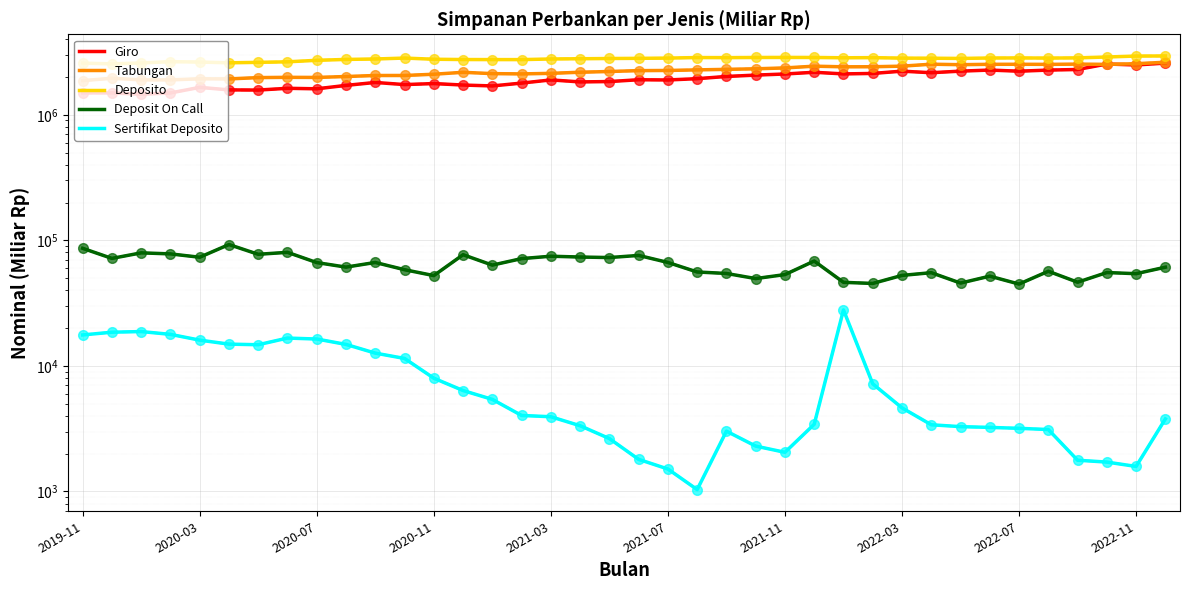

Read the Sertifikat Deposito value at 2020-03.

16035.4